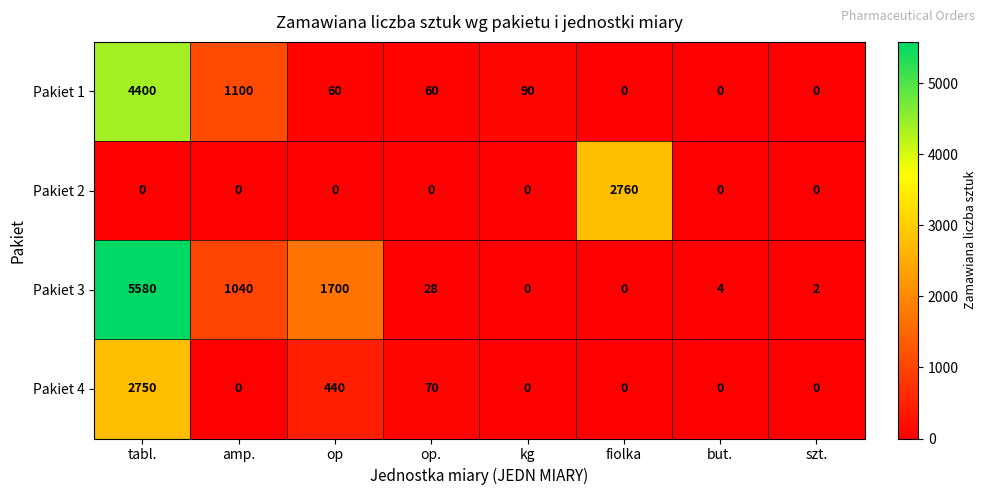

List the series in order of their peak value, lowest first.

Pakiet 4, Pakiet 2, Pakiet 1, Pakiet 3